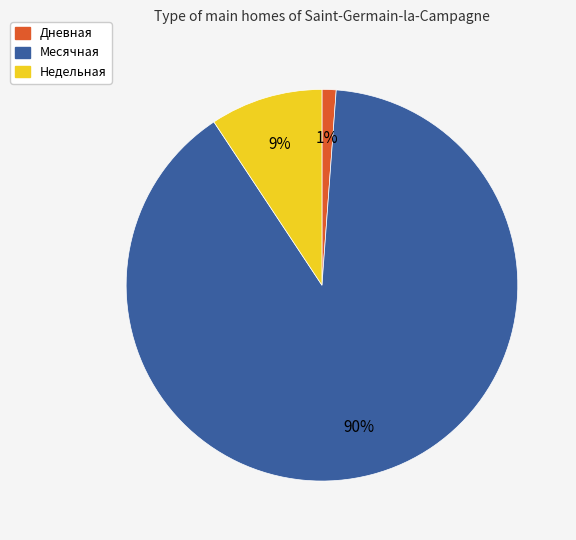

Count the number of slices in the pie.

3